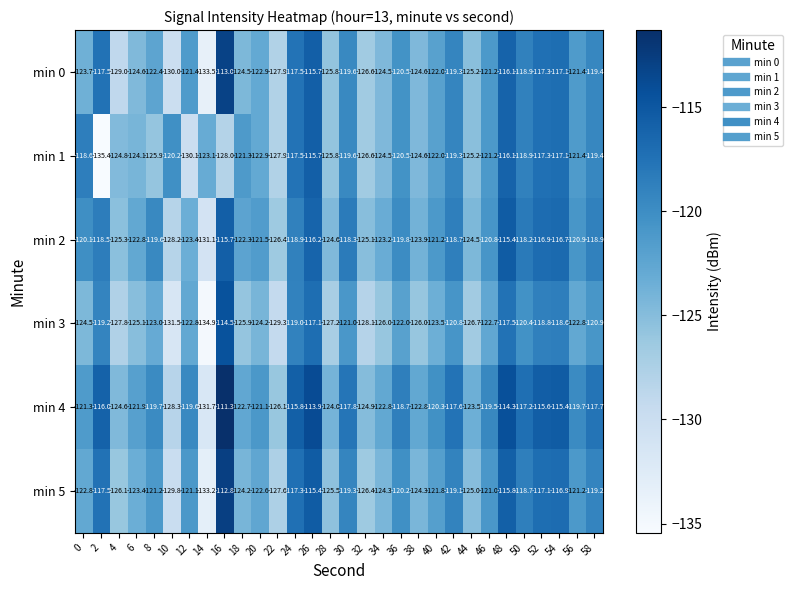

What is the greatest value displayed?

-111.3